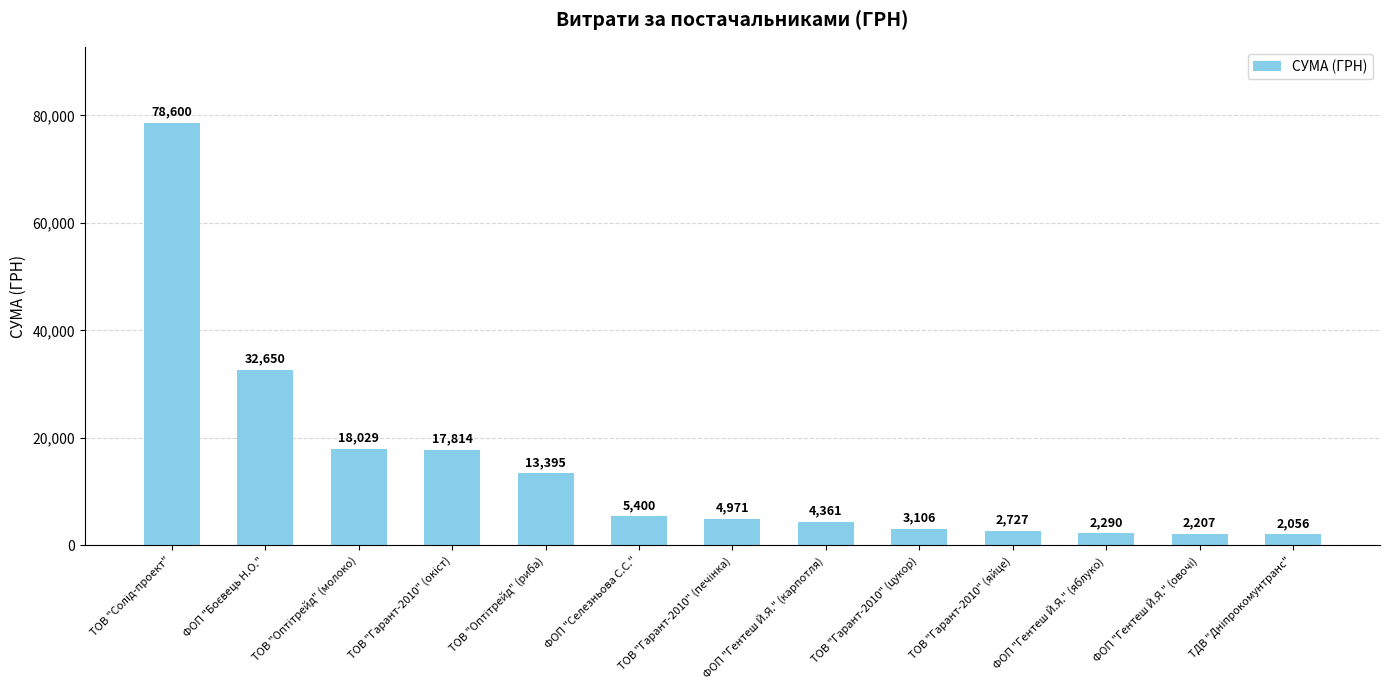

The value at ФОП "Гентеш Й.Я." (яблуко) is 2290.0. True or false?

True